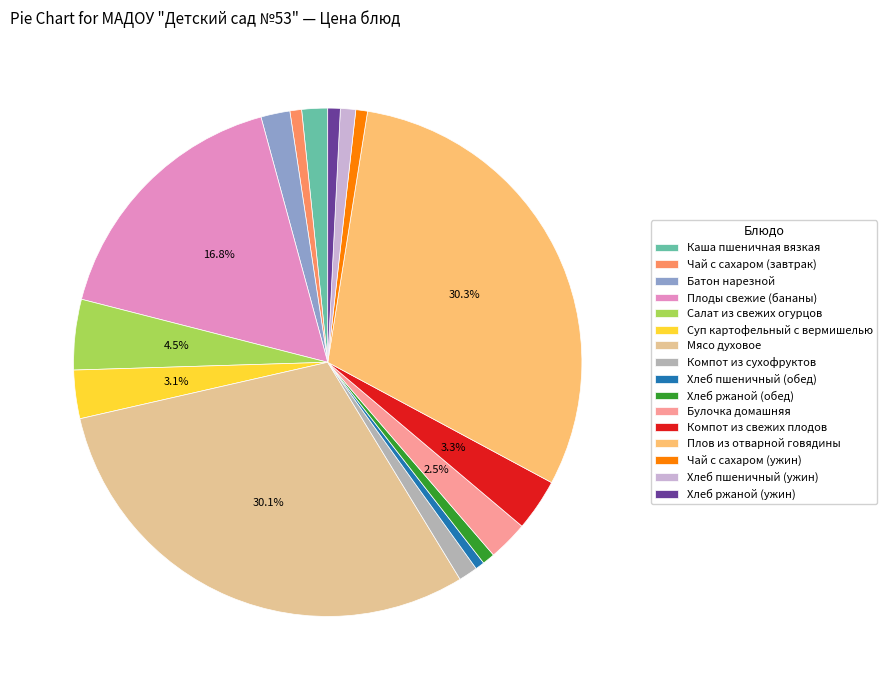

Is there any slice that represents more than half of the pie?

No